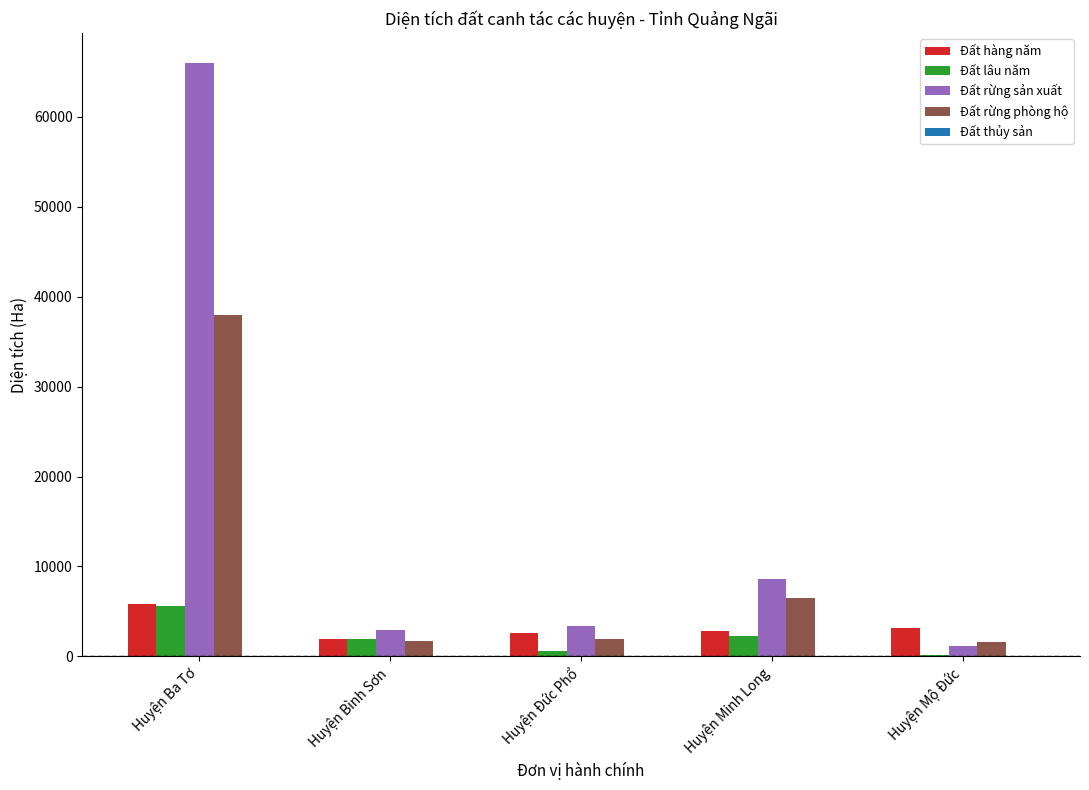

Which category has the highest value across all series?

Huyện Ba Tơ